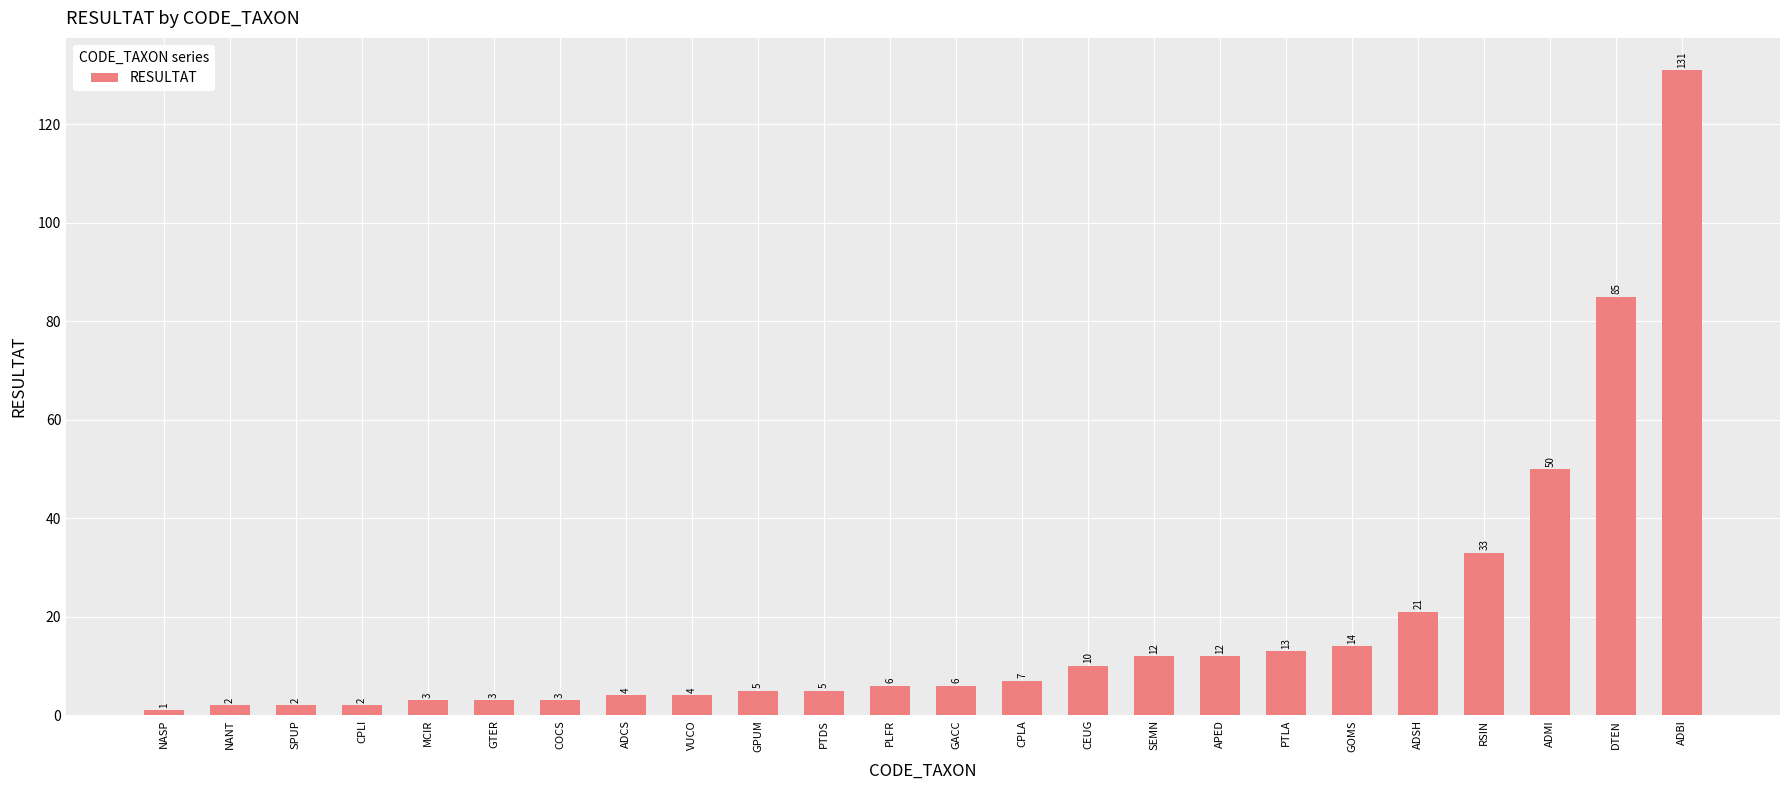

What is the maximum value shown in the chart?

131